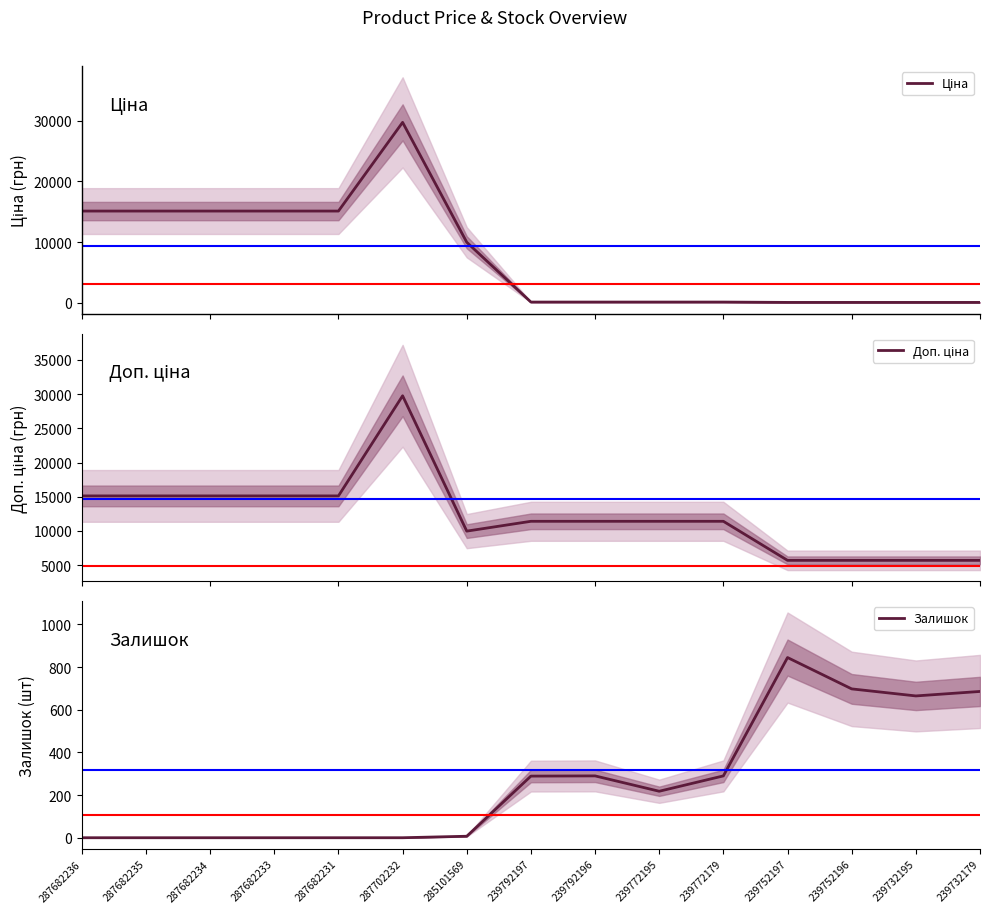

What value does the Доп. ціна series have at 287682236?

15120.0